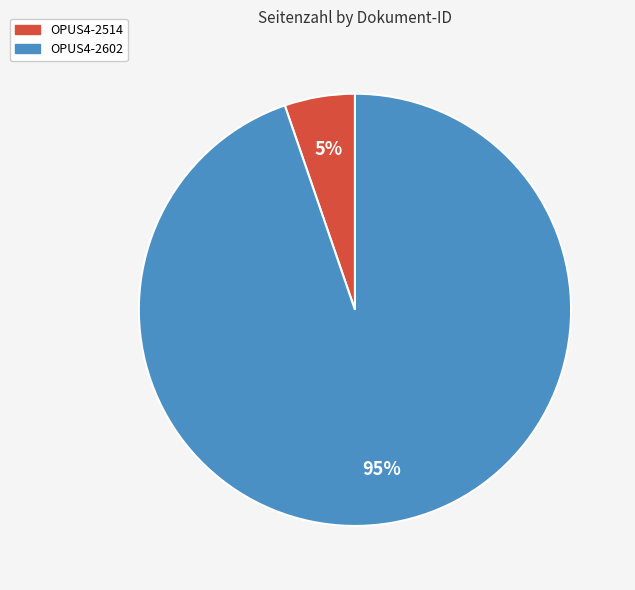

Do OPUS4-2602 and OPUS4-2514 together represent more than half of the pie?

Yes